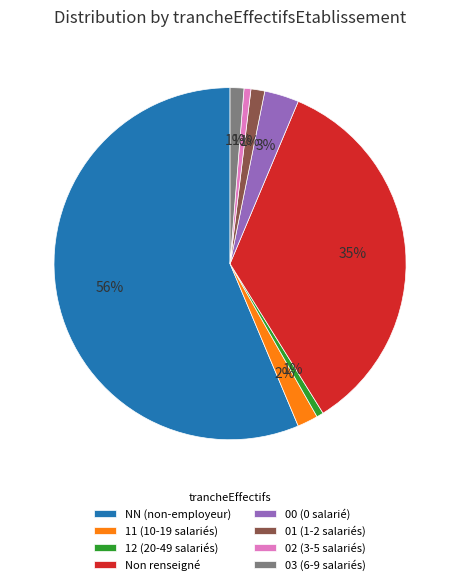

To the nearest percent, what percentage of the pie is 02 (3-5 salariés)?

1%